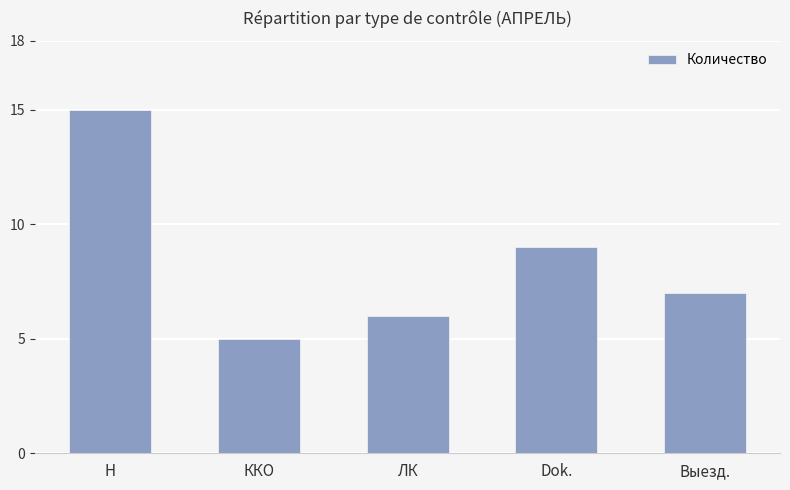

How many values are below 7?

2